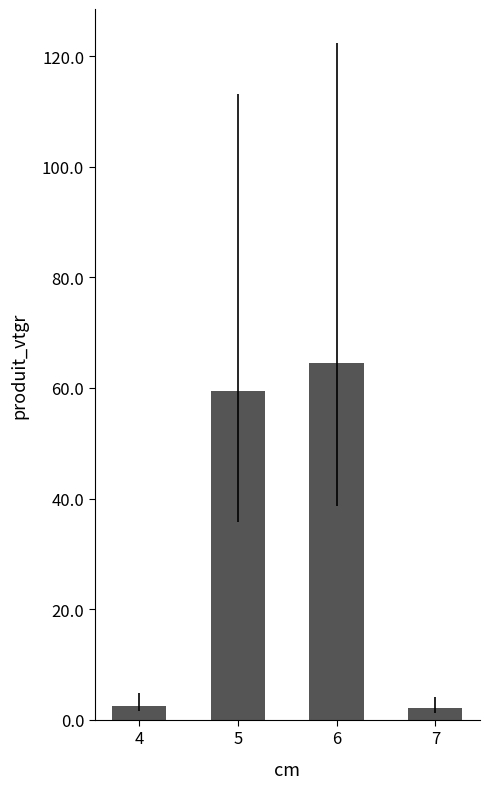

Between 5 and 7, which is larger?

5